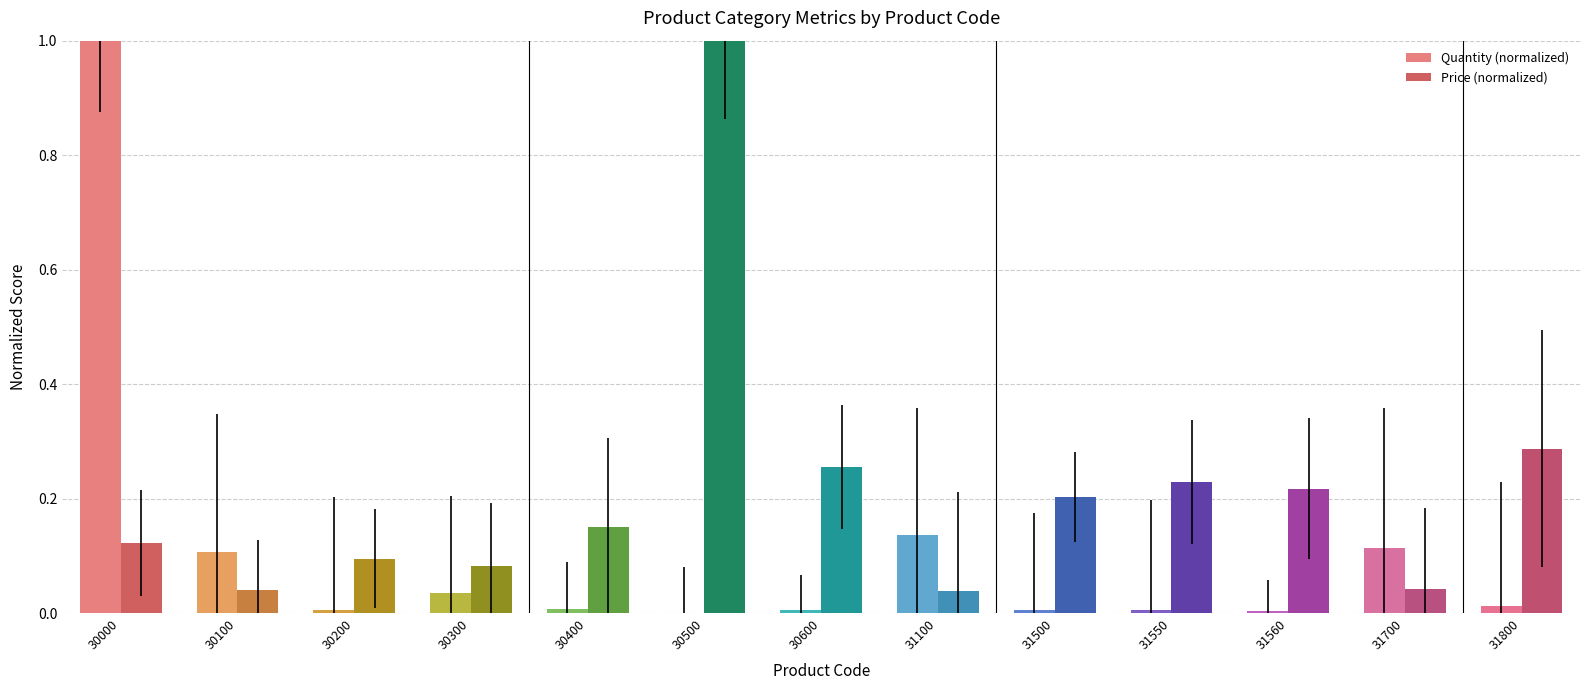

What is the sum of all Price (normalized) values?

2.8